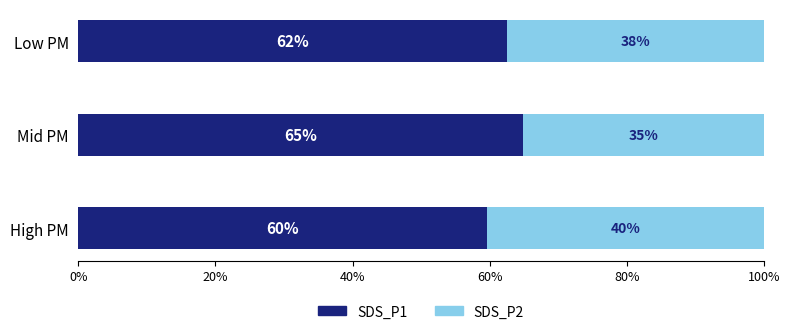

Reading left to right, extract all data points from this chart.

SDS_P1: 0.6	0.6	0.6
SDS_P2: 0.4	0.4	0.4